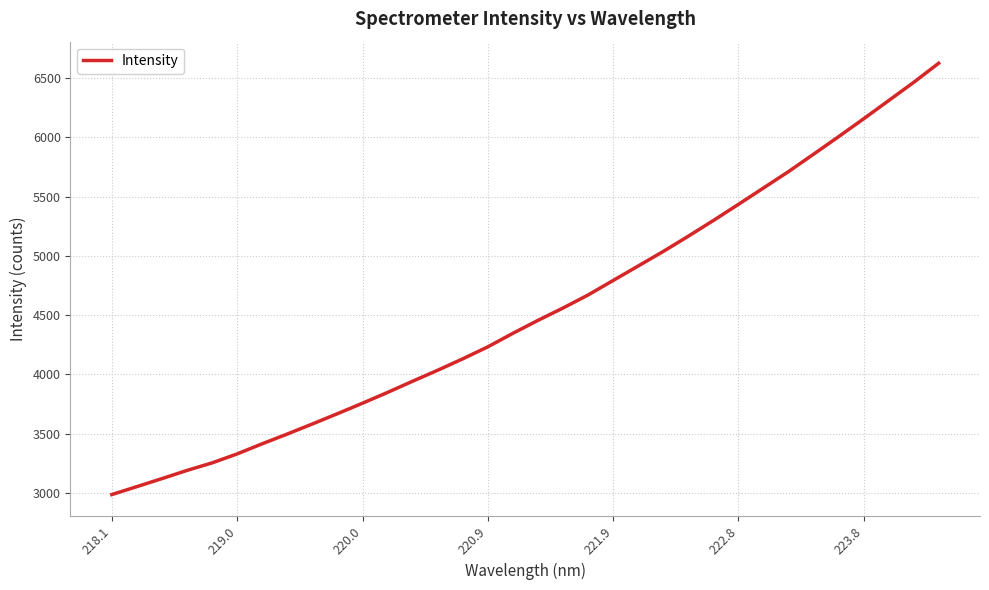

What is the average value?

4541.5